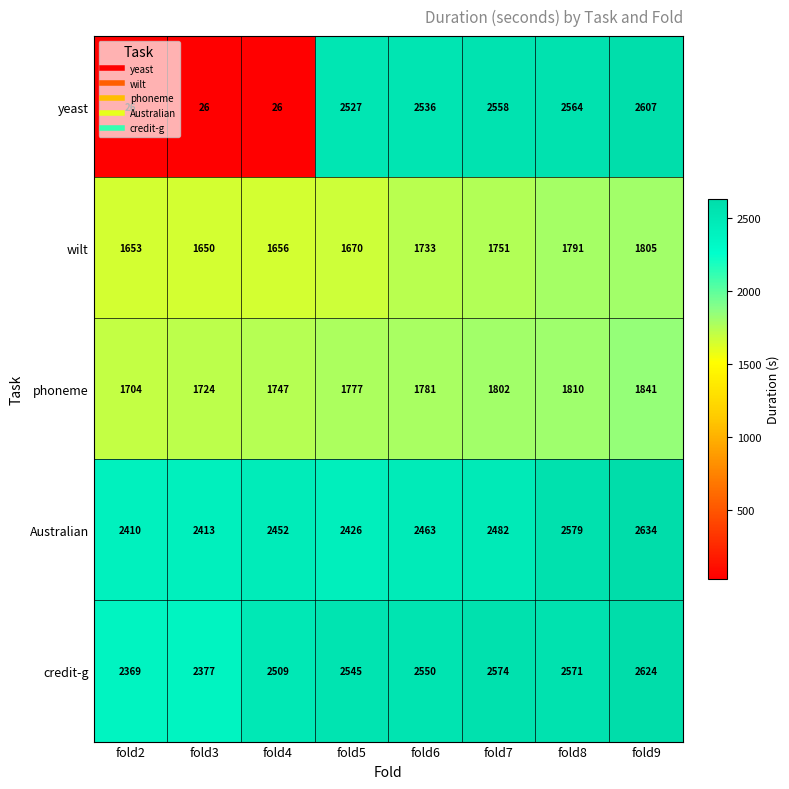

At which label does credit-g reach its minimum?

fold2